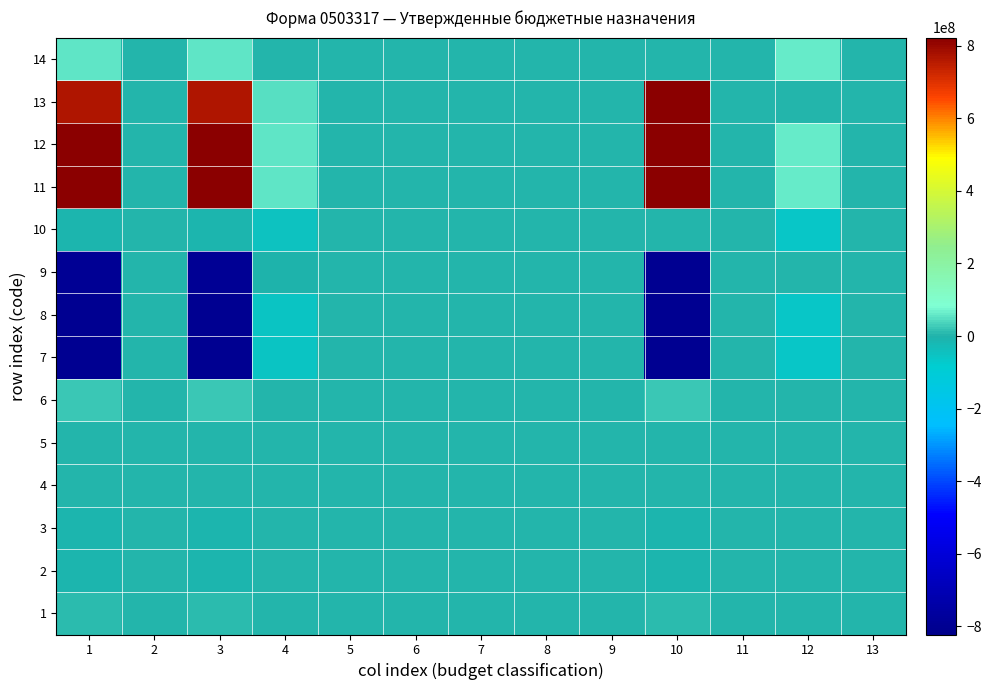

What is the maximum value shown in the chart?

822046147.1